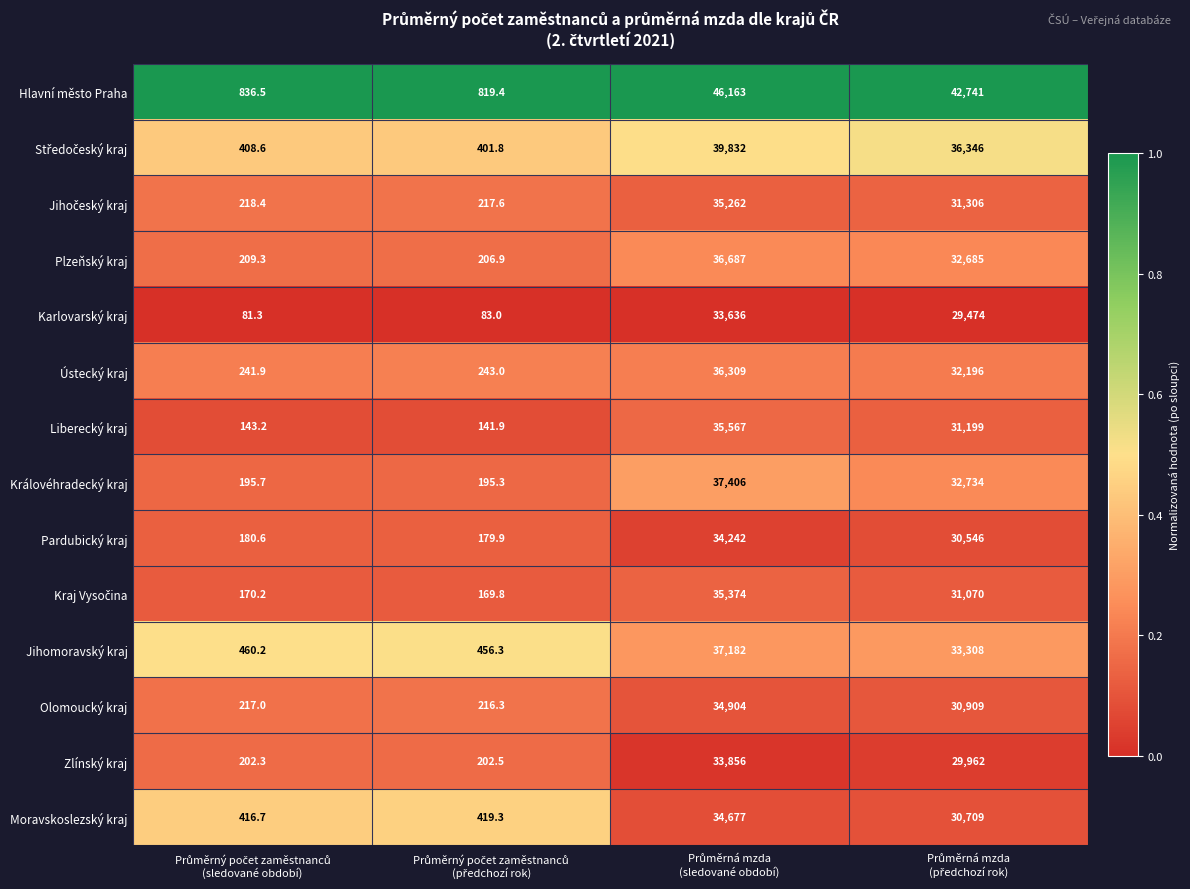

Which series has the largest total across all categories?

Hlavní město Praha